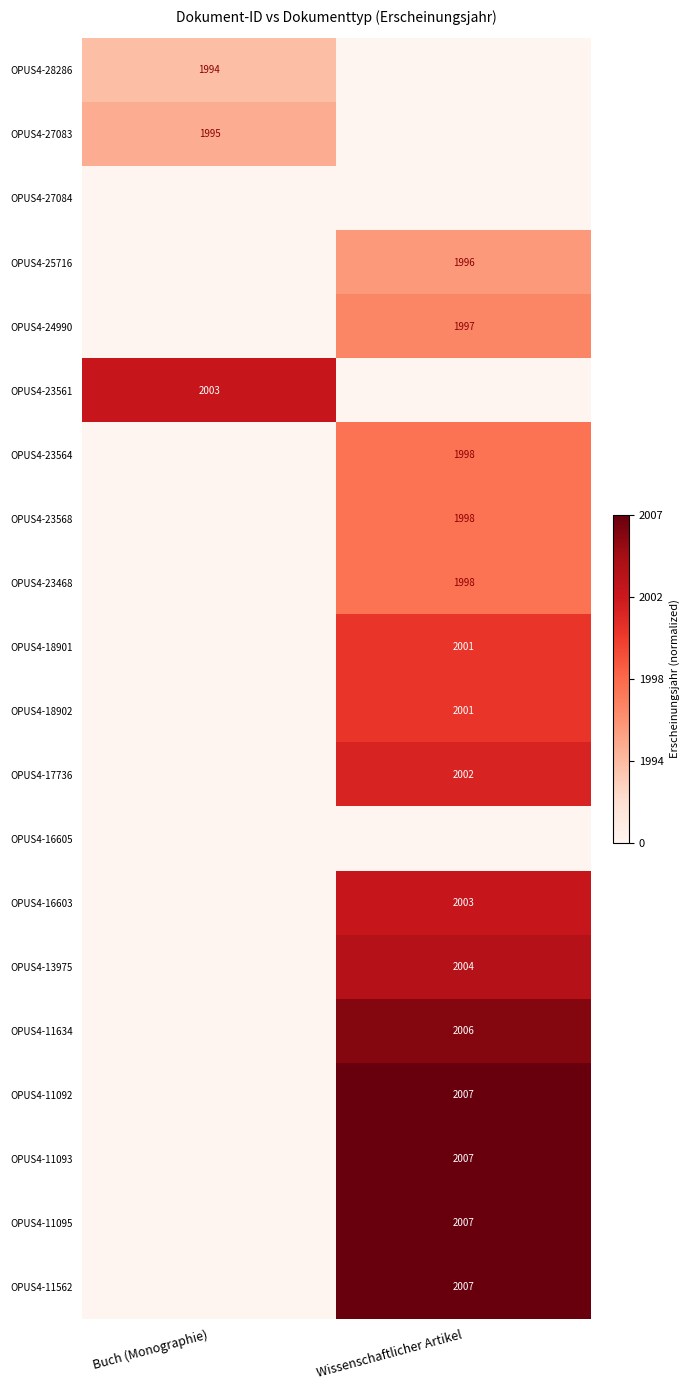

How many distinct data groups are displayed?

20